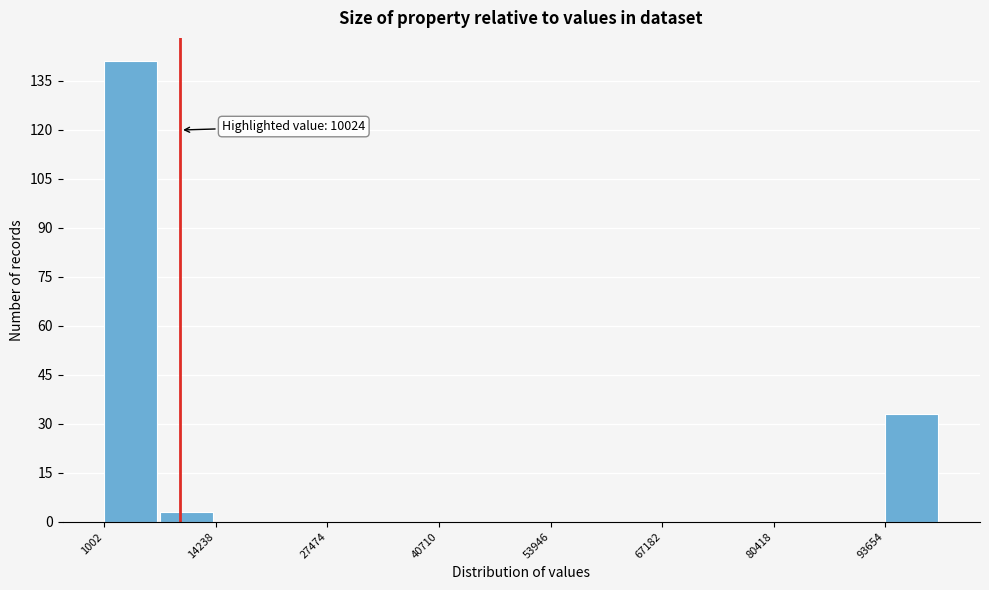

Read against the x-axis, roughly where is the centre of the tallest bar?

4000